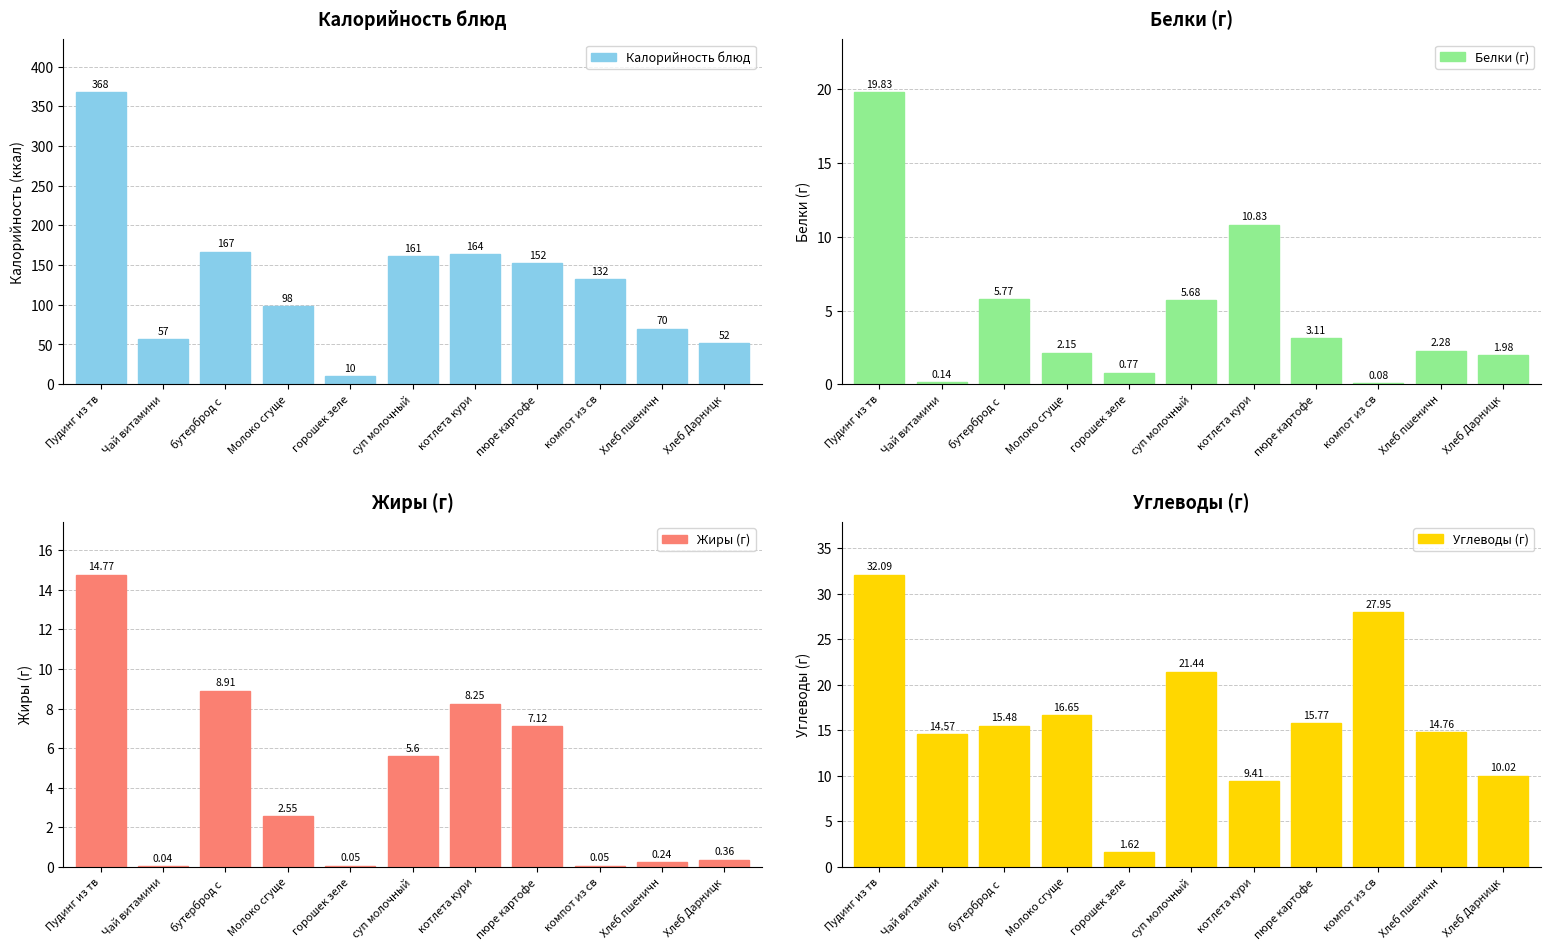

Reading right to left, list all the values displayed in this chart.

Калорийность блюд: 52.0	70.0	132.0	152.0	164.0	161.0	10.0	98.0	167.0	57.0	368.0
Белки (г): 2.0	2.3	0.1	3.1	10.8	5.7	0.8	2.1	5.8	0.1	19.8
Жиры (г): 0.4	0.2	0.1	7.1	8.2	5.6	0.1	2.5	8.9	0.0	14.8
Углеводы (г): 10.0	14.8	27.9	15.8	9.4	21.4	1.6	16.6	15.5	14.6	32.1